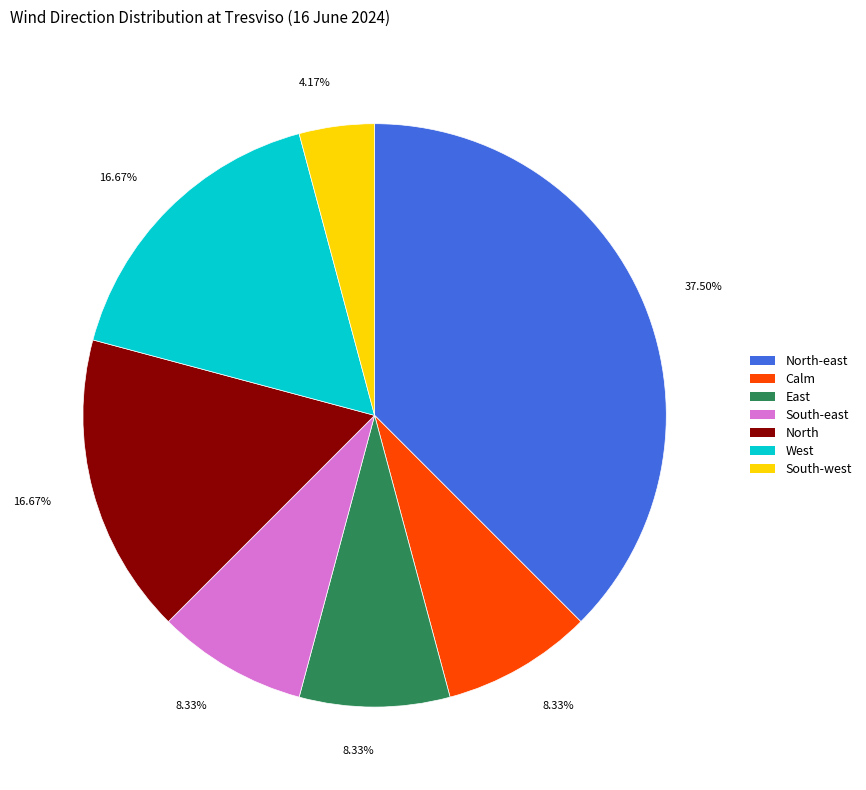

Is there a majority slice in this chart?

No